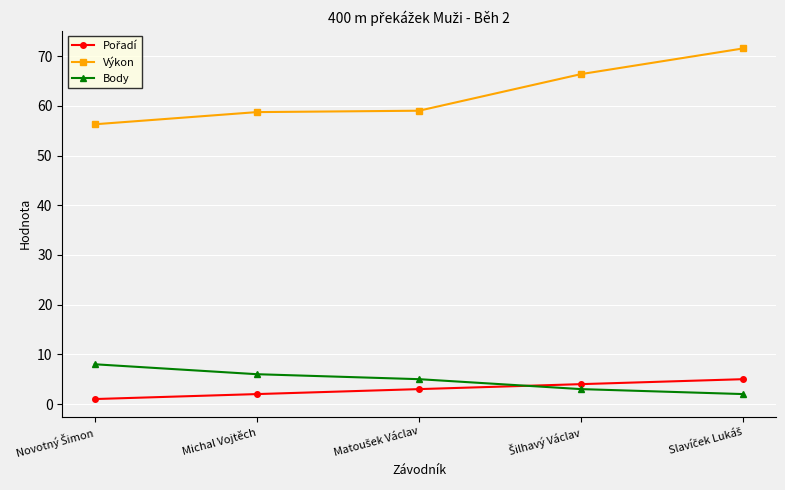

True or false: Výkon has a value of 104.4 at Michal Vojtěch.

False